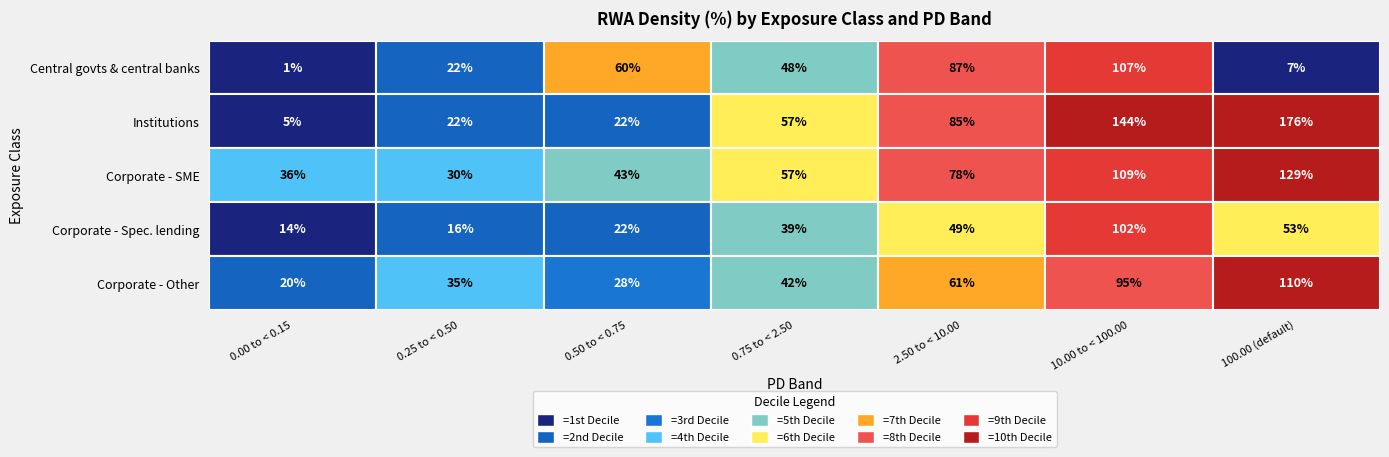

What is the difference between the maximum and minimum values in the Central govts & central banks series?

106